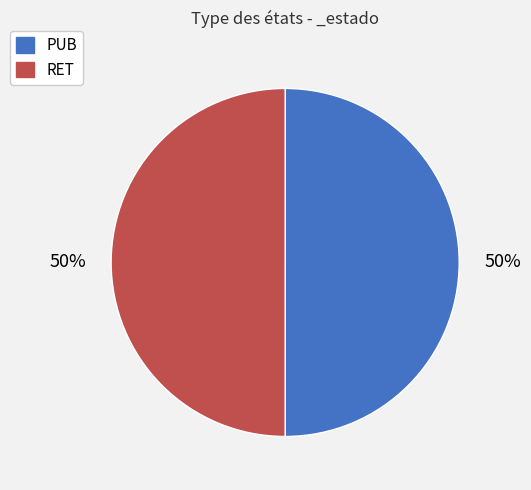

How many slices are in this pie chart?

2